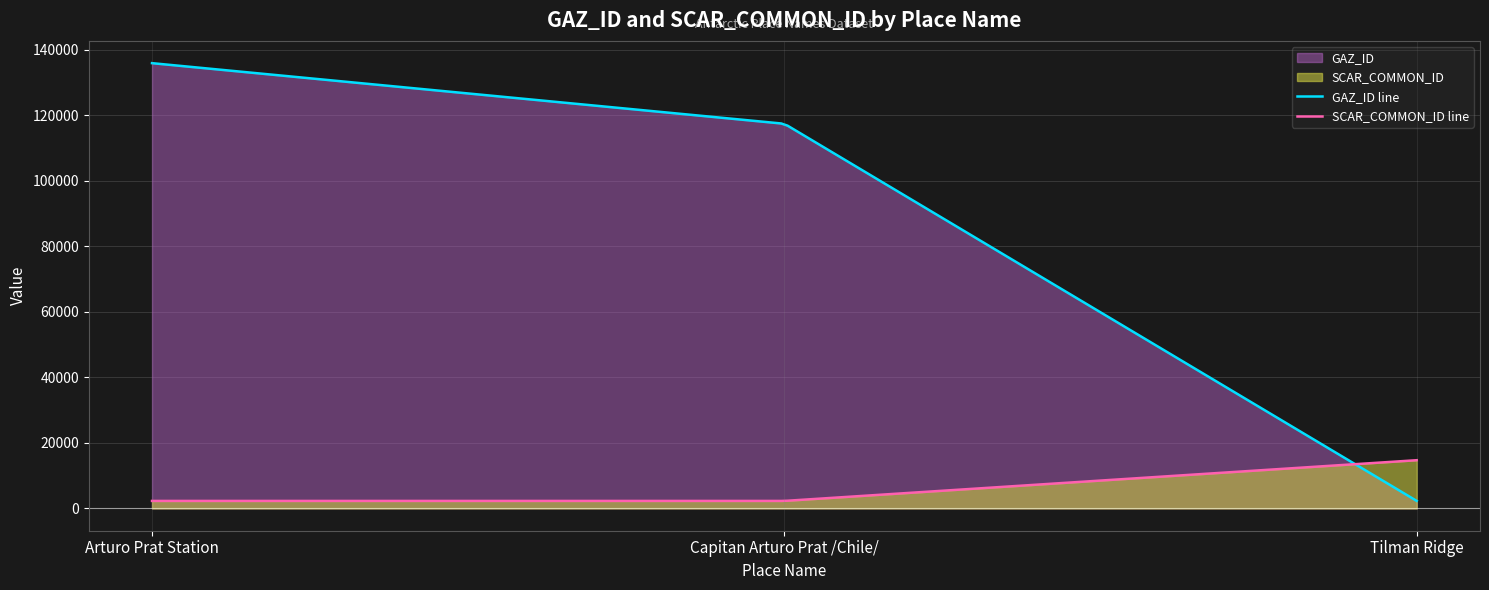

Which series has the widest spread of values?

GAZ_ID line